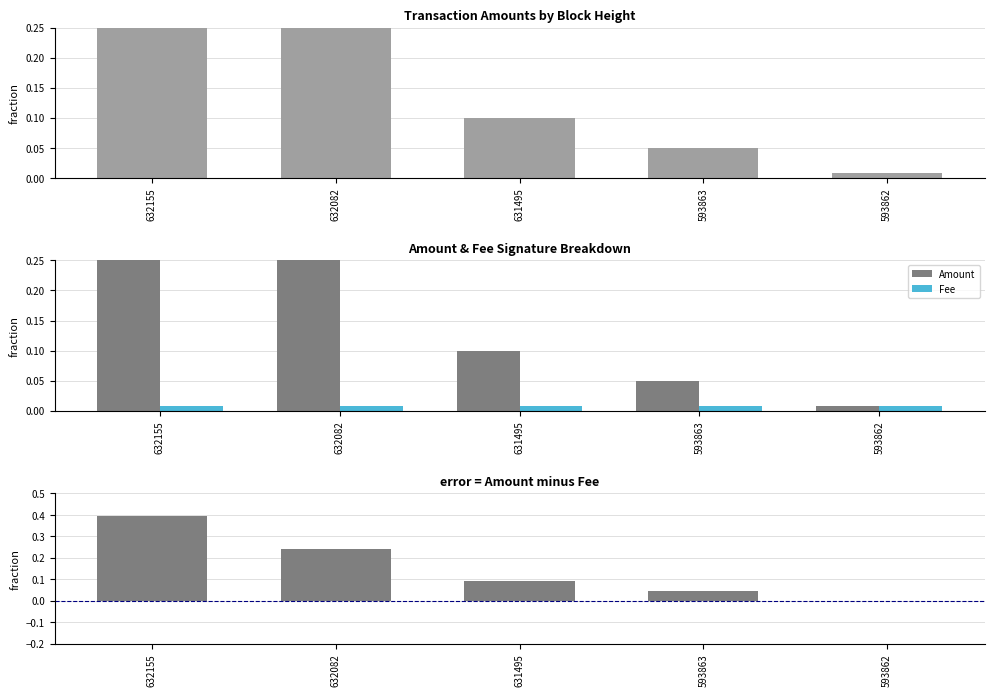

What is the difference between the highest and lowest values at 632155?

0.4